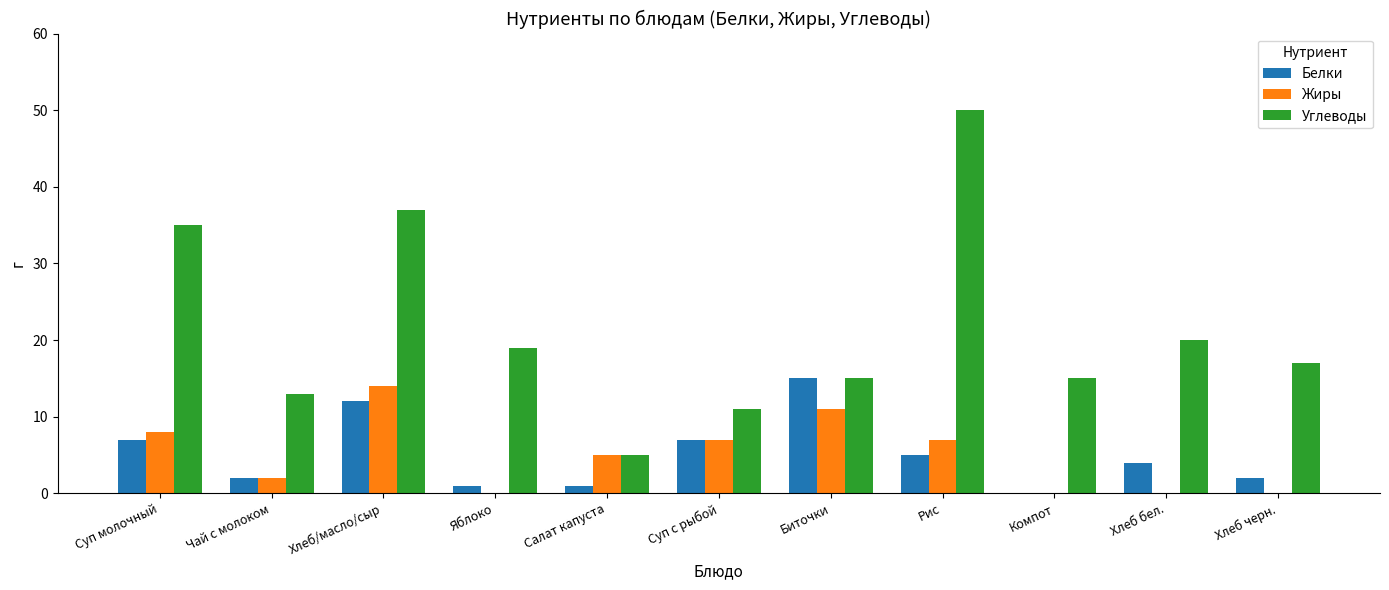

What is the maximum value for Углеводы?

50